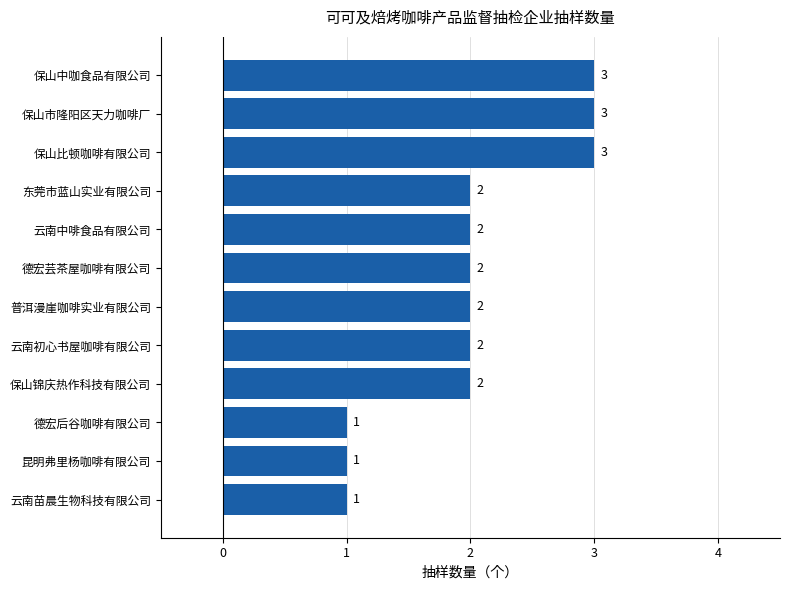

The chart shows a value of 3 at 保山中咖食品有限公司. True or false?

True